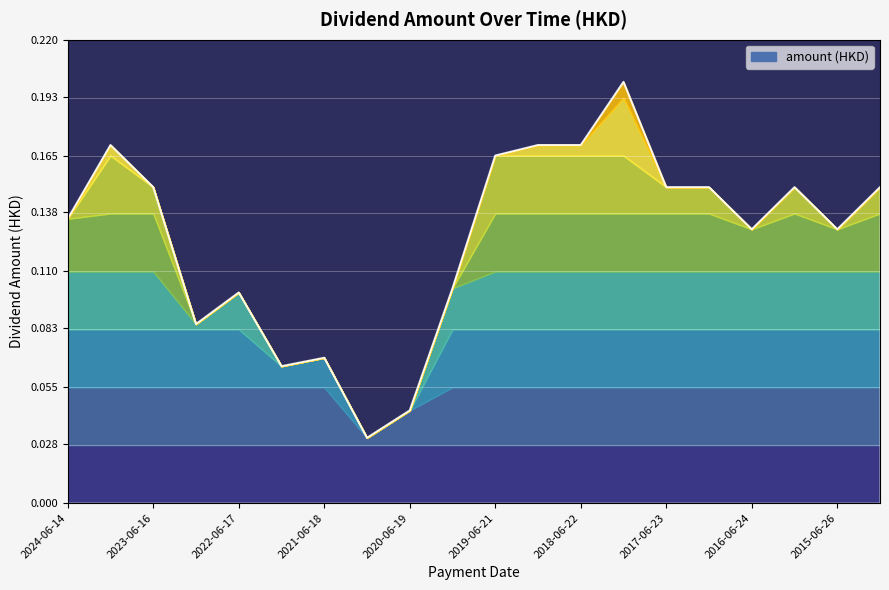

What is the sum of all values?

2.5